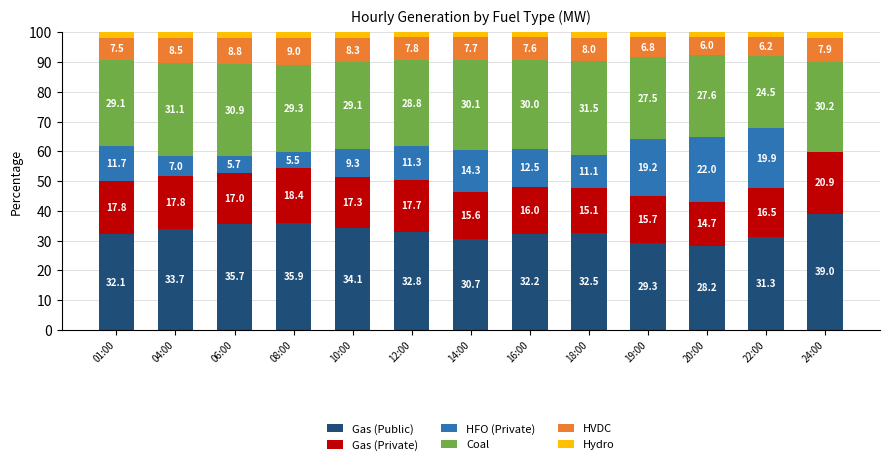

What is the total value across all series at 24:00?

100.0